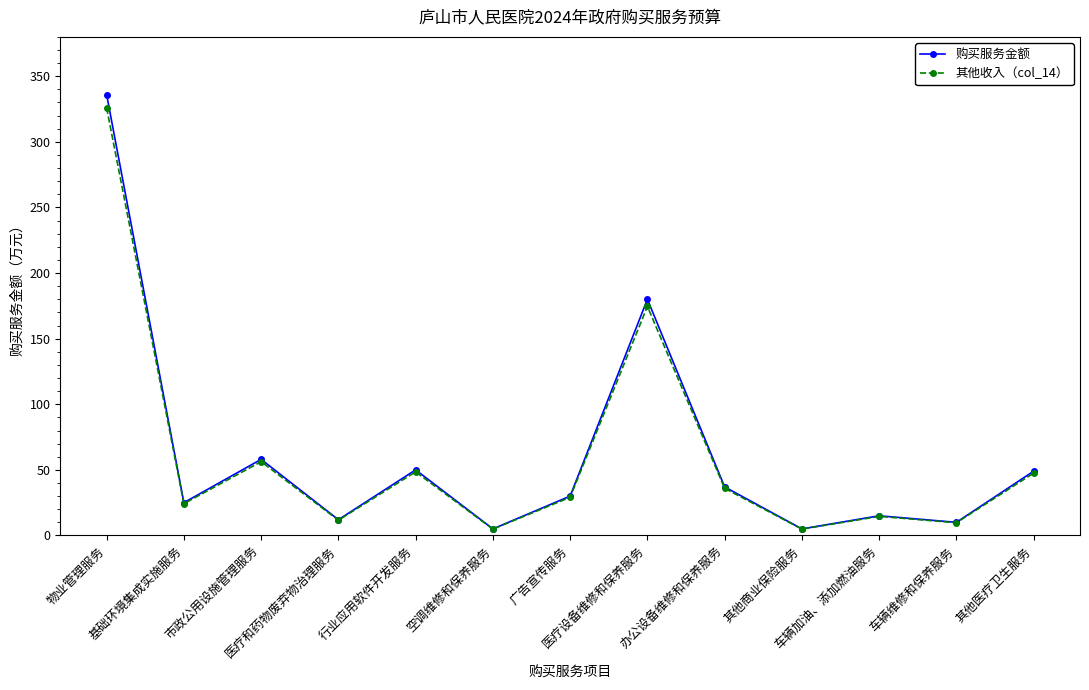

At how many categories does at least one series exceed 239?

1